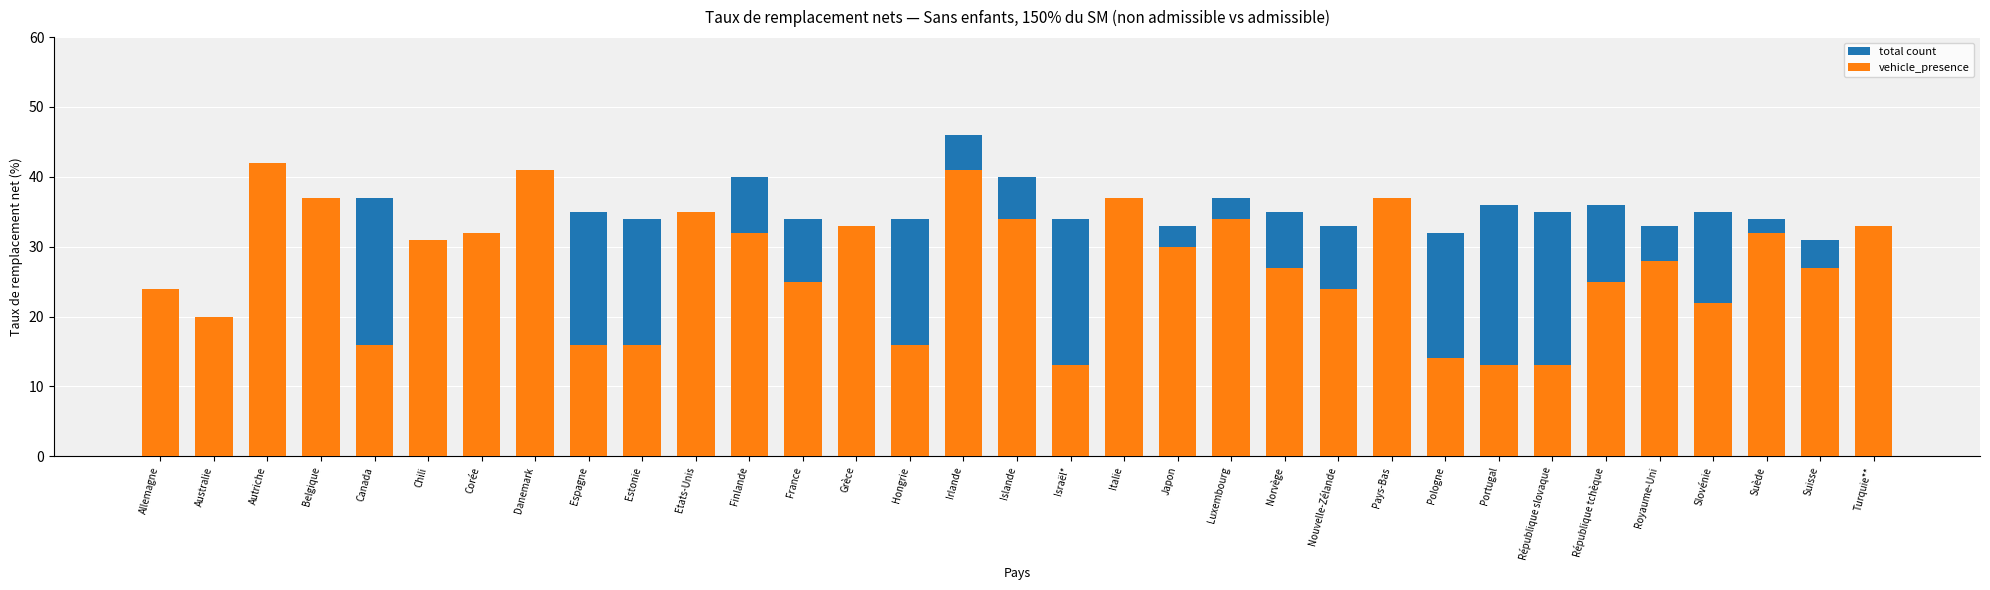

Which has a higher value, Pays-Bas or Suède?

Pays-Bas